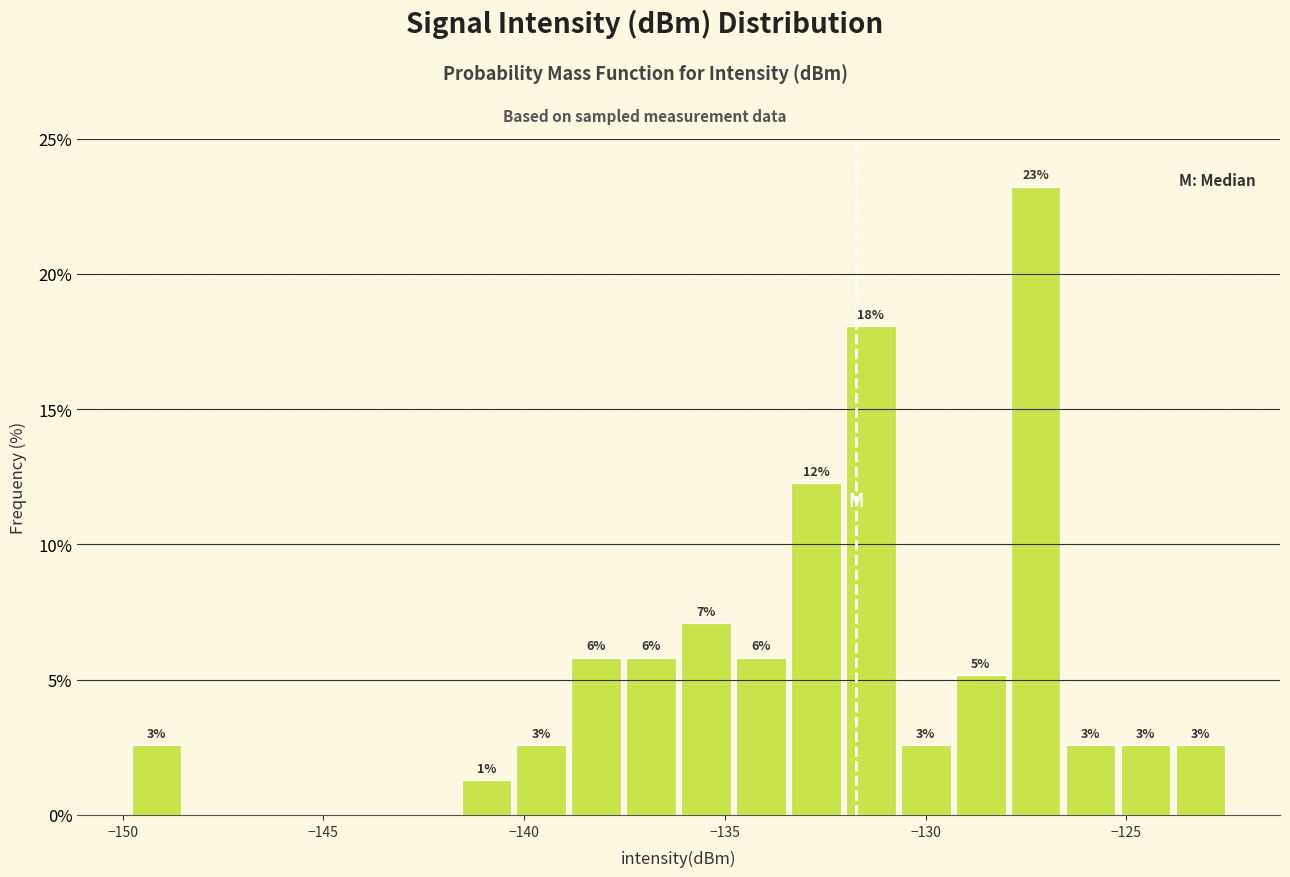

Read against the x-axis, roughly where is the centre of the tallest bar?

-127.5